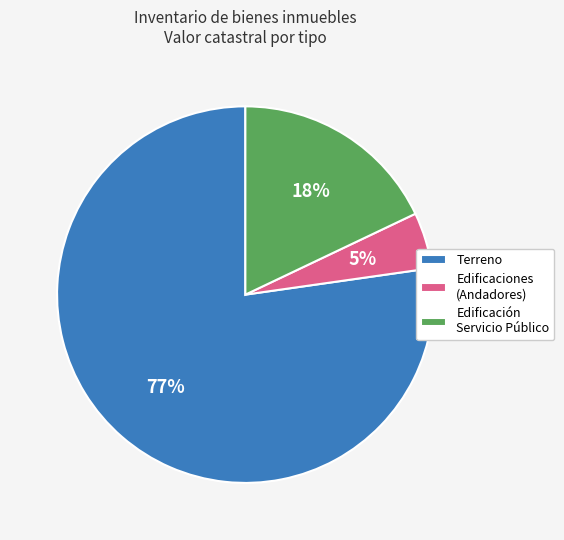

Which has a higher value, Edificación Servicio Público or Edificaciones (Andadores)?

Edificación Servicio Público